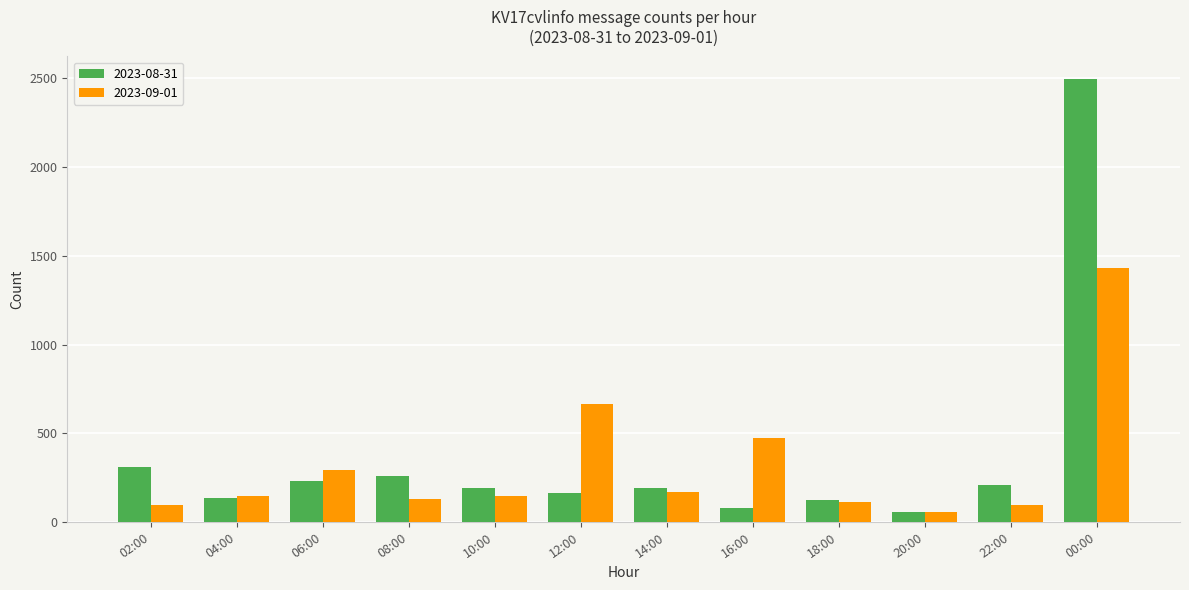

What is the difference between the second highest and minimum values in the 2023-09-01 series?

607